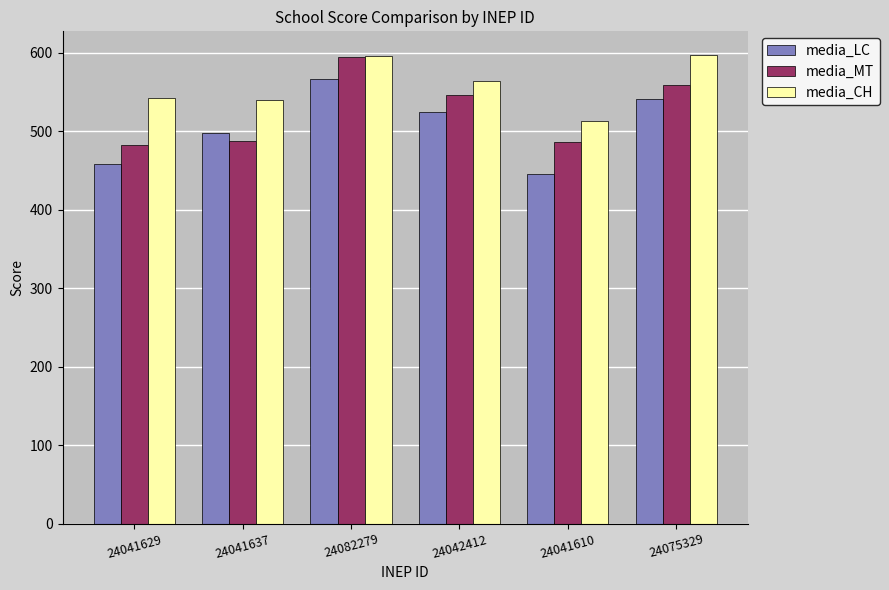

What is the spread (max minus min) of values at 24041629?

83.8